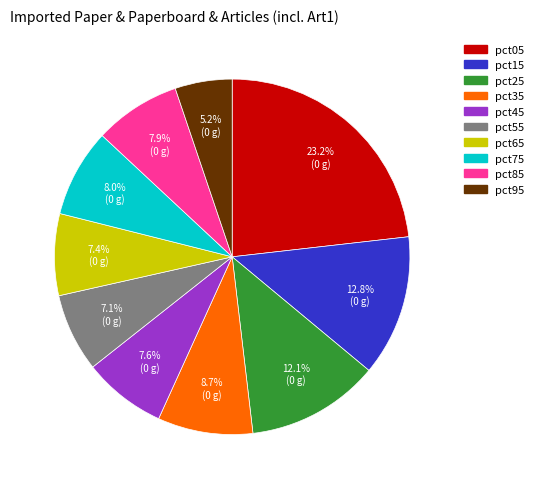

Is there a majority slice in this chart?

No